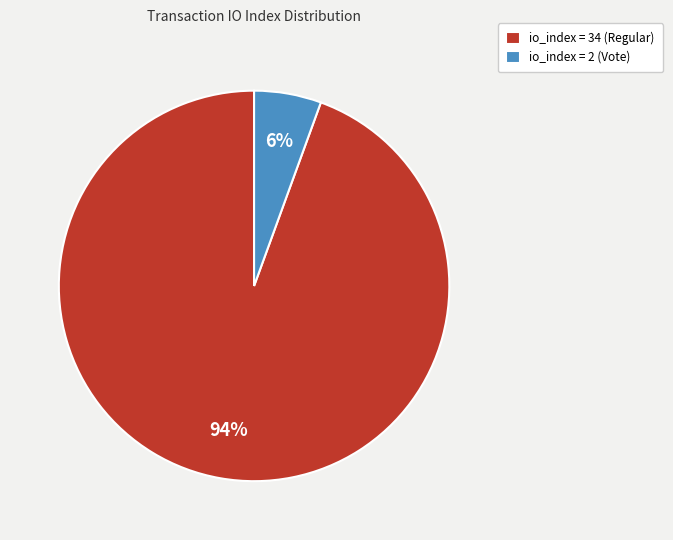

Combined, do io_index = 34 (Regular) and io_index = 2 (Vote) account for over 50%?

Yes